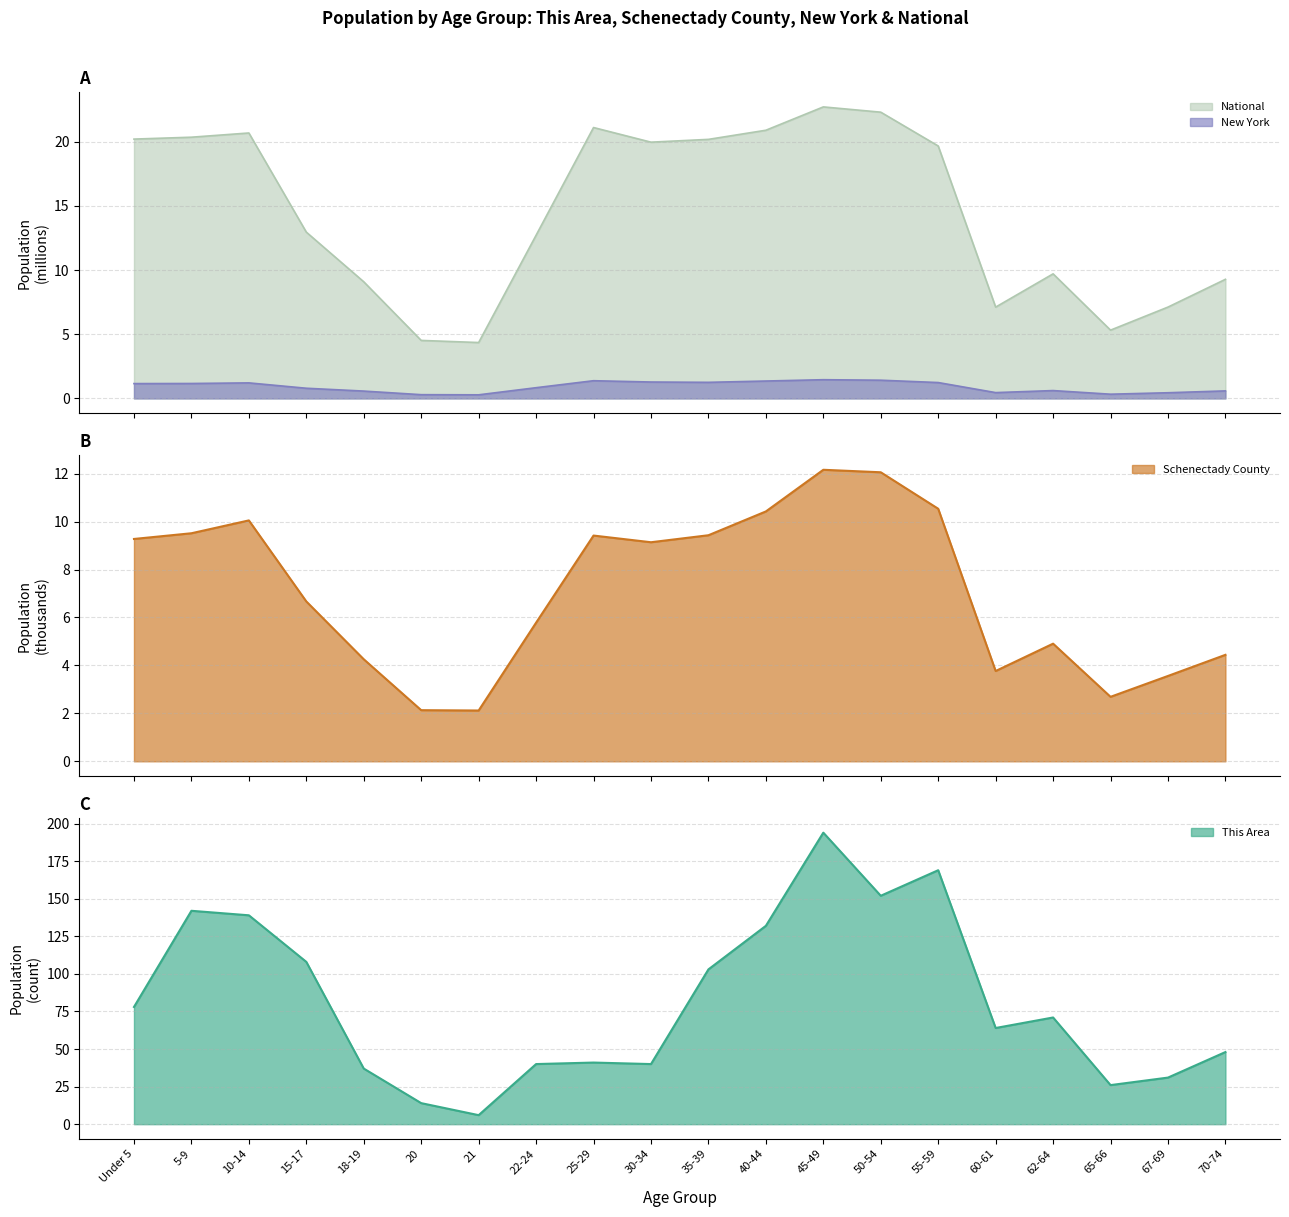

The value of This Area at 45-49 is 194.0. True or false?

True